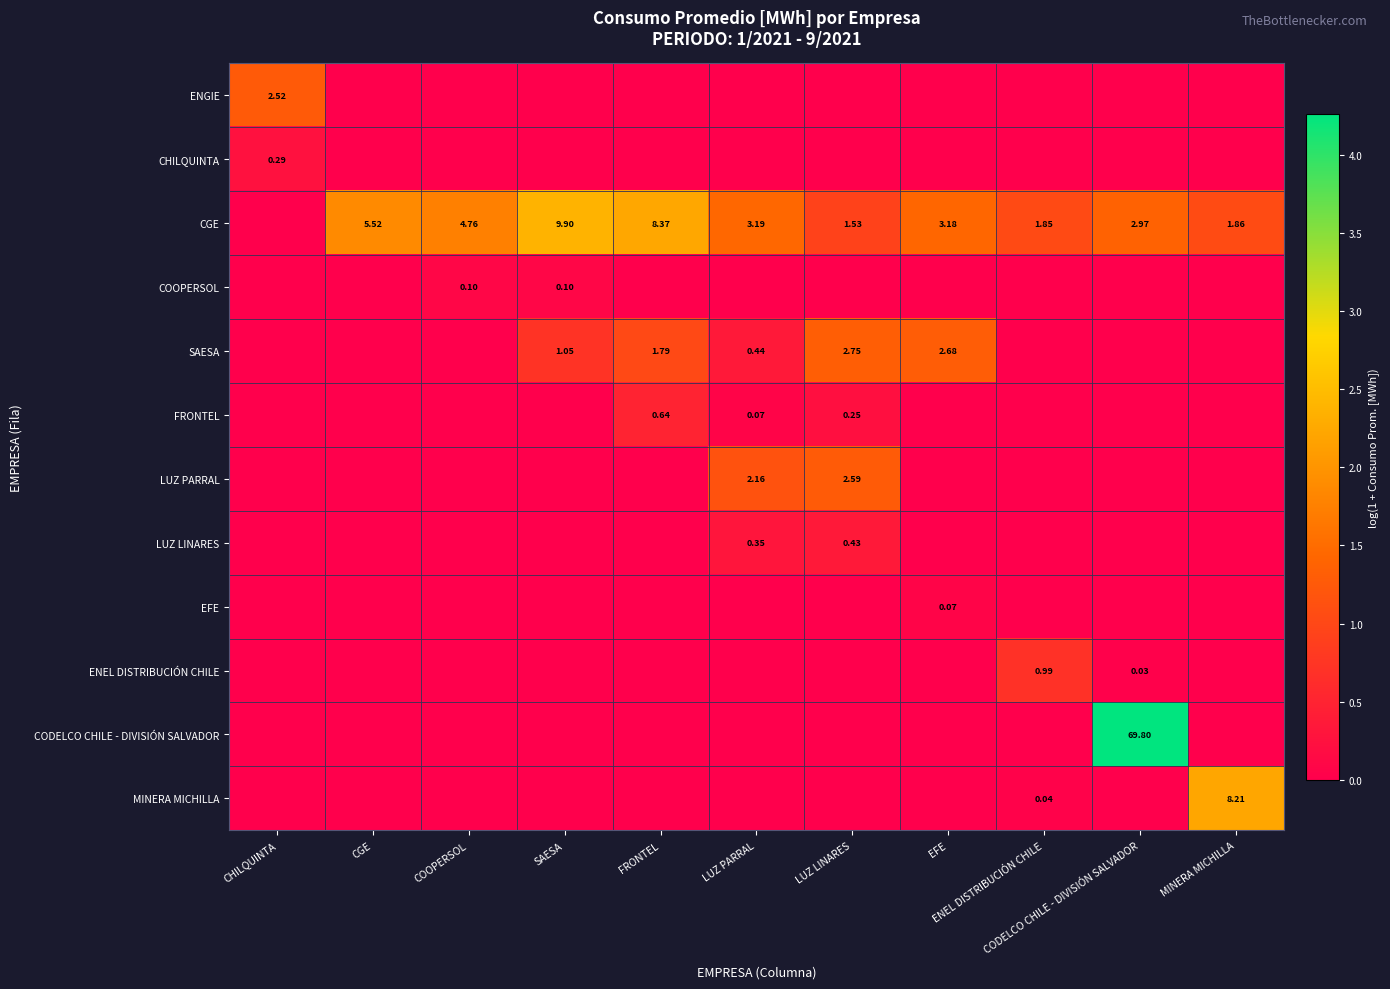

How many values in ENGIE are above zero?

1